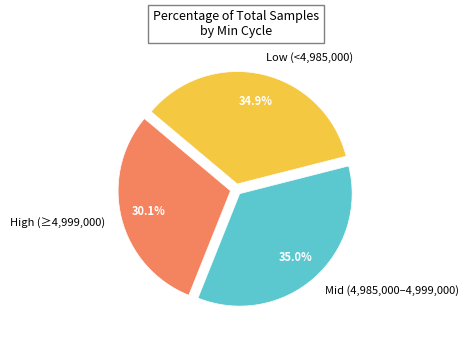

Does High (≥4,999,000) account for over 50% of the chart?

No